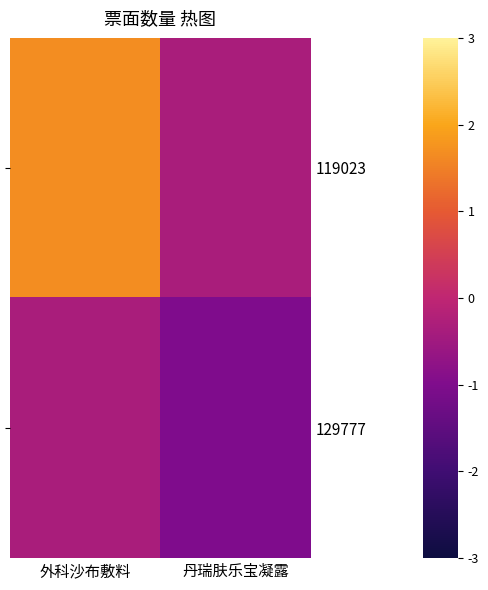

What is the smallest value displayed?

-1.0